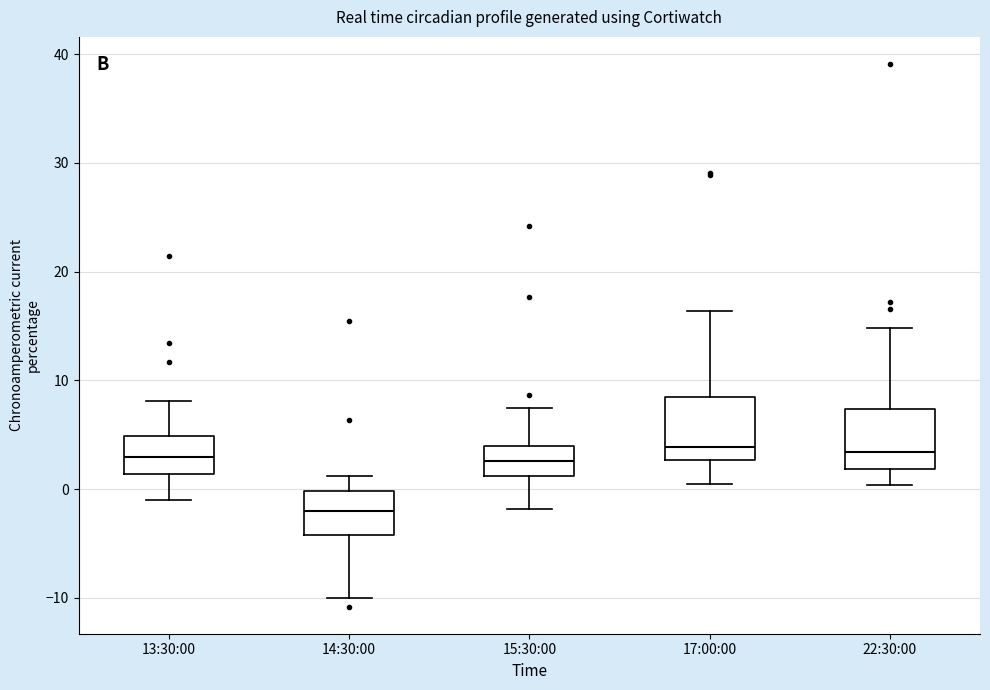

Reading left to right, read every box against the y-axis: the position of its median line, the range the box covers, and the ends of its whiskers. The values are not printed on the chart, so give them approximately, as read against the axis.

13:30:00: median 3, box 1 to 5, whiskers -1 to 8
14:30:00: median -2, box -4 to 0, whiskers -10 to 1
15:30:00: median 3, box 1 to 4, whiskers -2 to 8
17:00:00: median 4, box 3 to 9, whiskers 1 to 16
22:30:00: median 3, box 2 to 7, whiskers 0 to 15